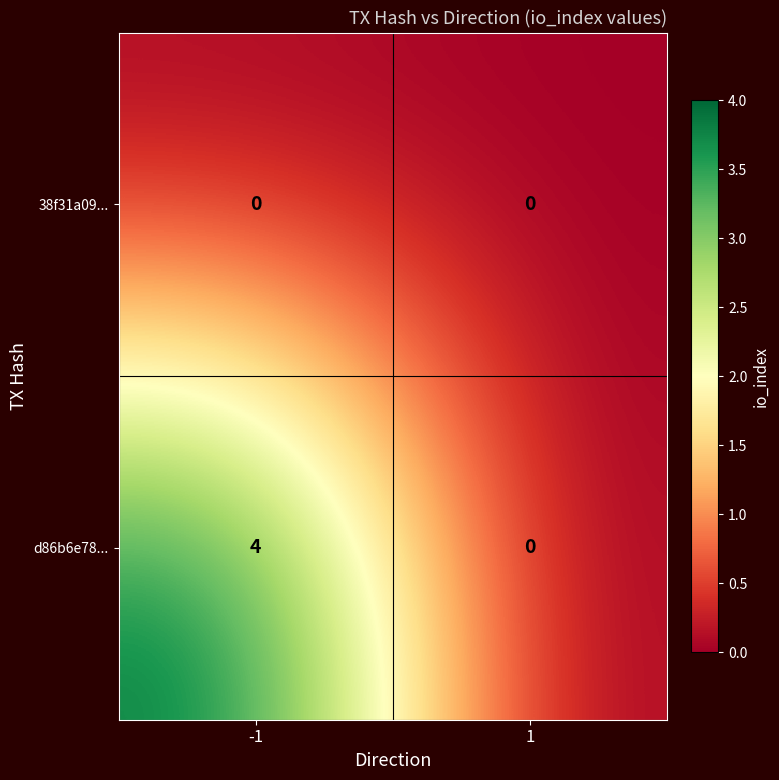

What is the highest value of the d86b6e78... series?

4